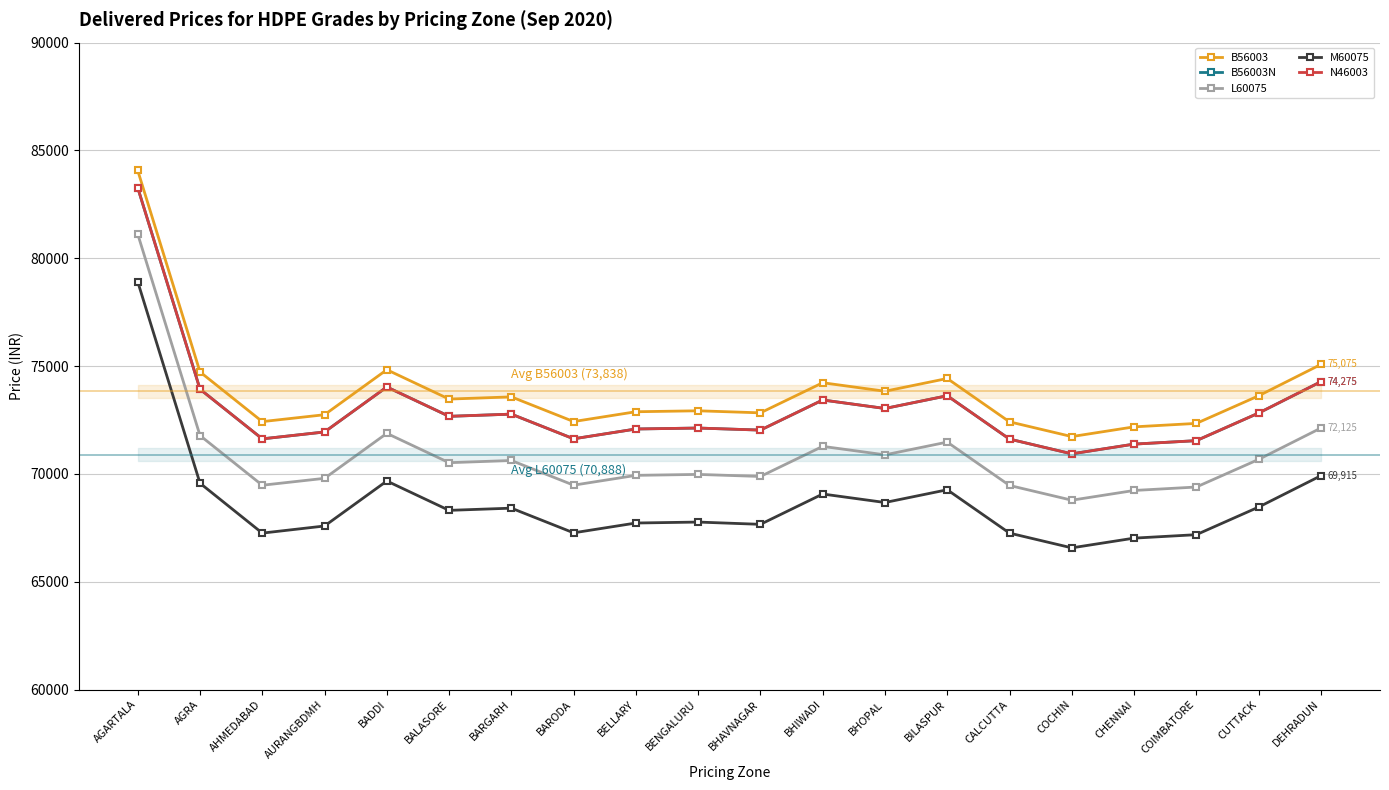

True or false: L60075 has more than 0 points higher than both neighbors.

True